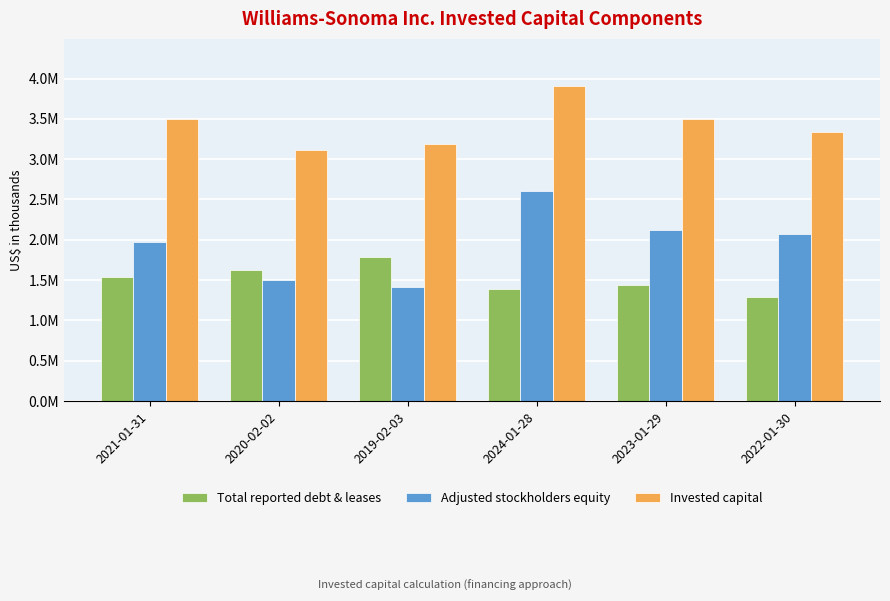

The value of Invested capital at 2021-01-31 is 3503840. True or false?

True